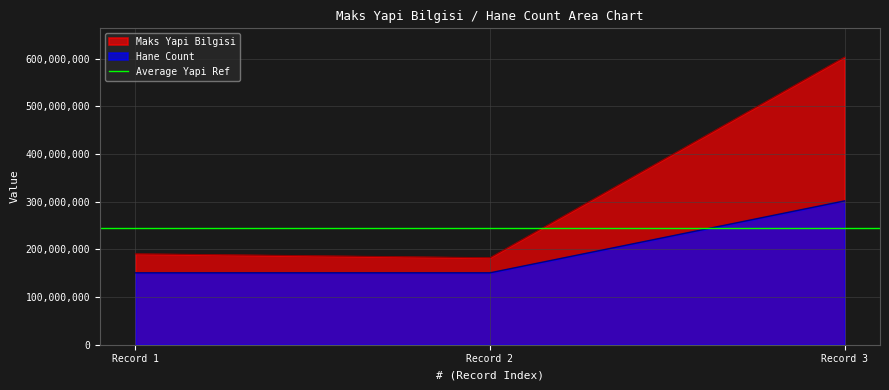

Where is Maks Yapi Bilgisi nearest to the value 392880714?

Record 1